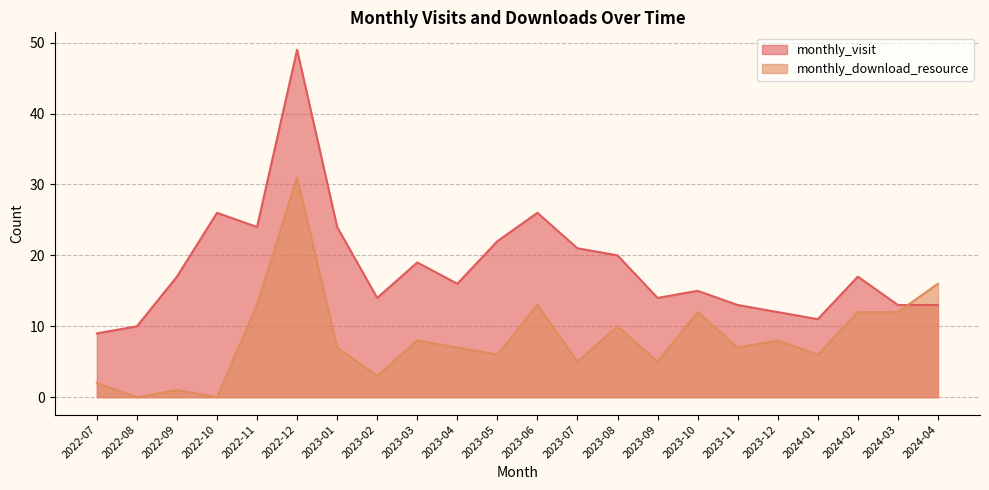

How many times do monthly_download_resource and monthly_visit cross each other?

1